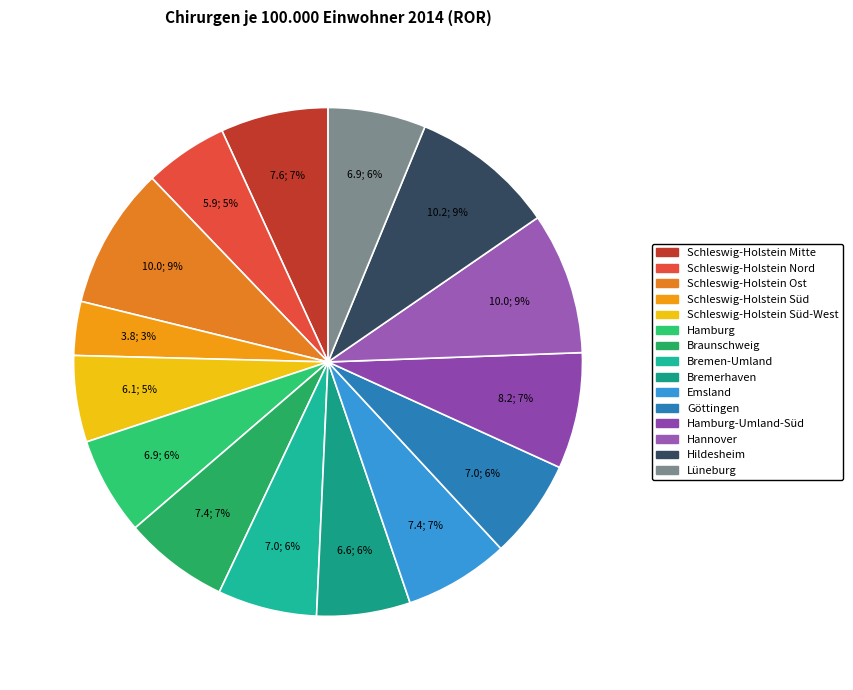

How many slices are in this pie chart?

15